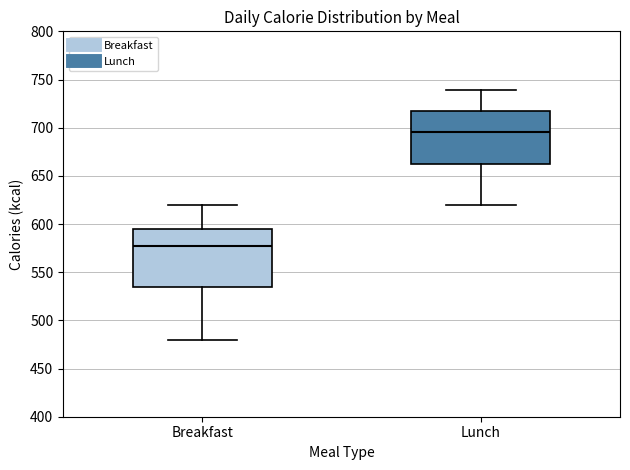

Which box has the highest median line?

Lunch